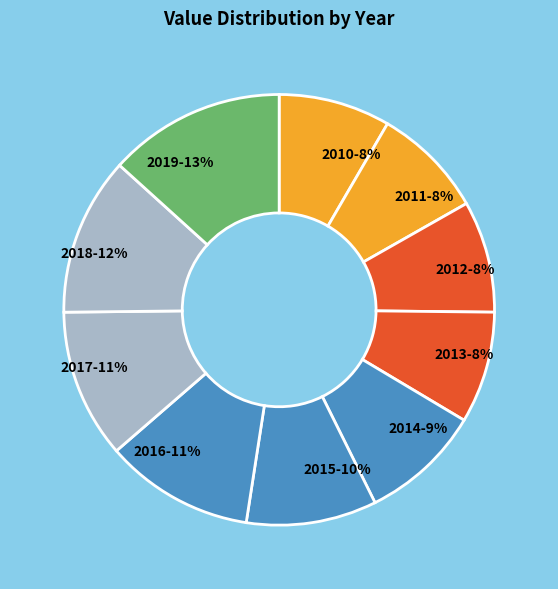

Combined, do 2014 and 2011 account for over 50%?

No